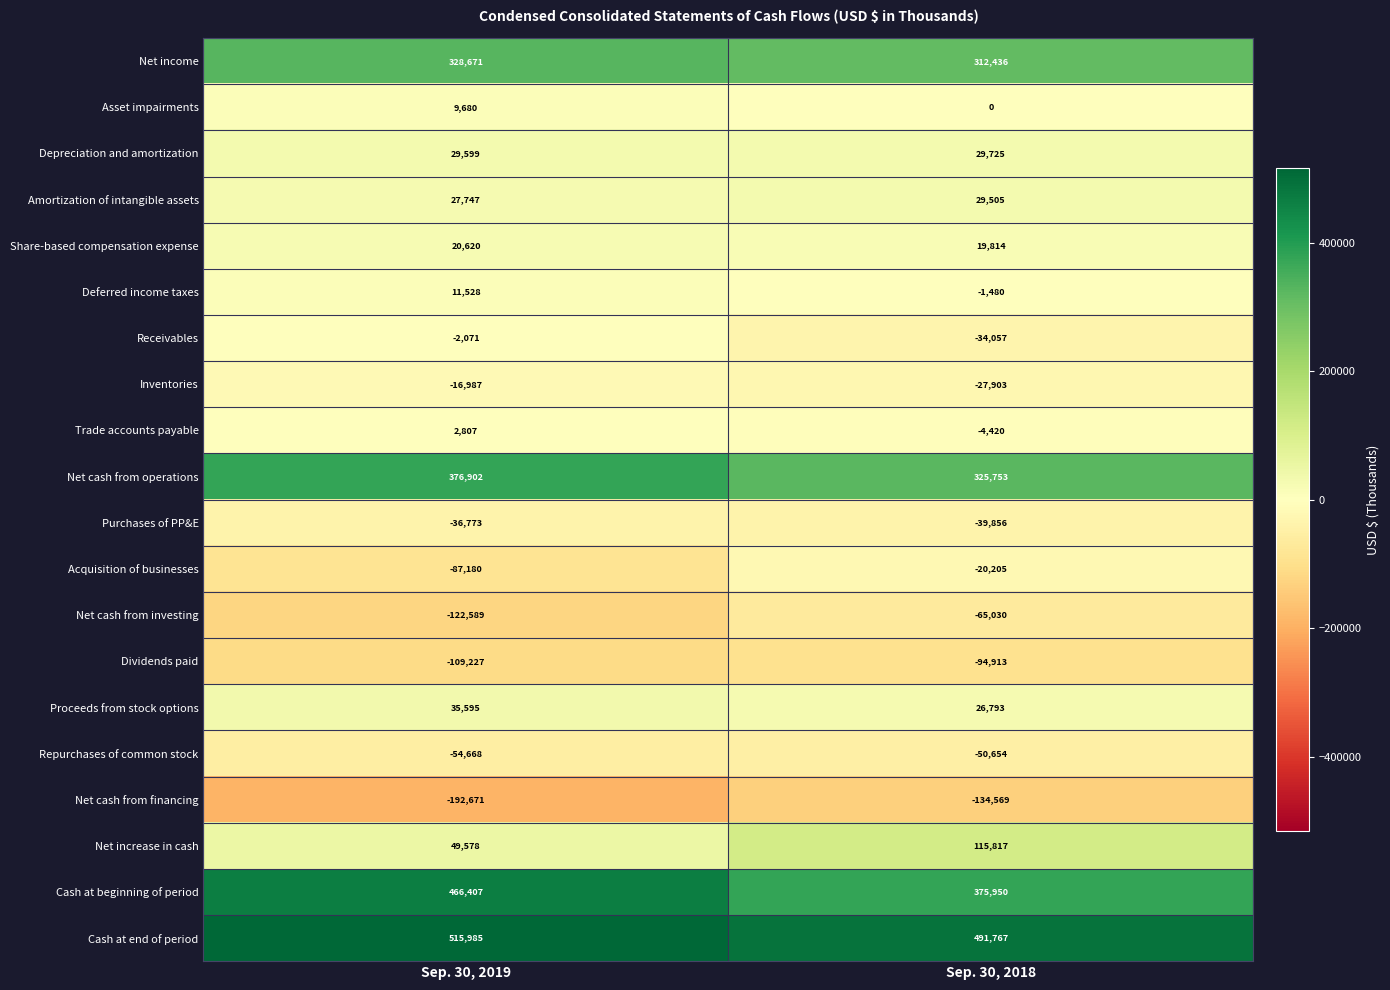

Which category has the lowest value in the Deferred income taxes series?

Sep. 30, 2018